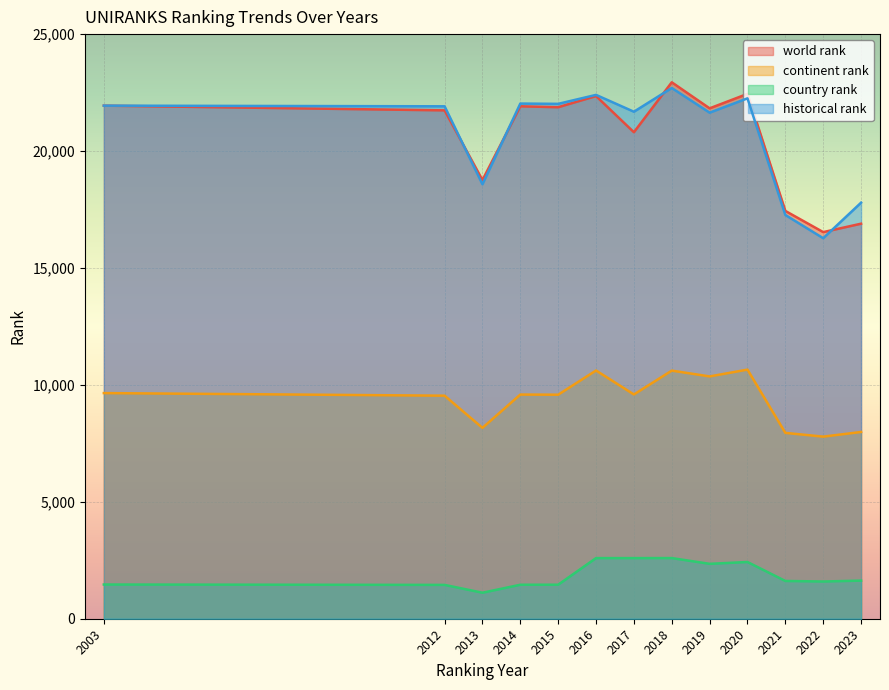

How many categories are shown in the chart?

13